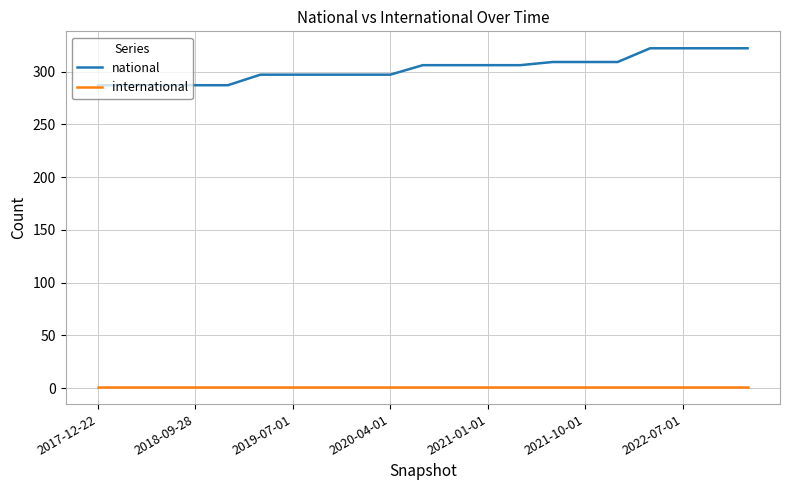

True or false: national and international intersect in this chart.

False